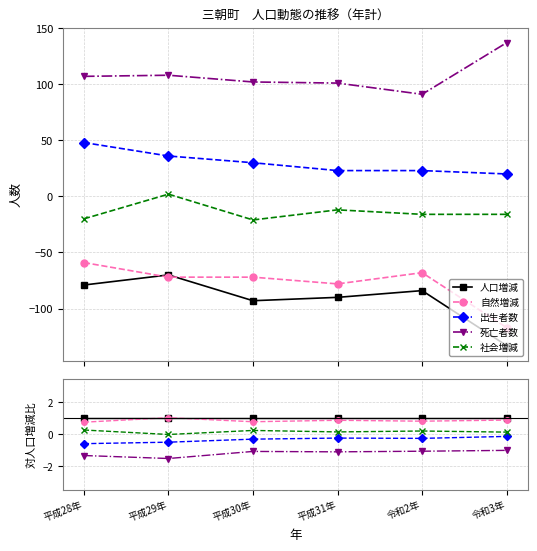

True or false: 自然増減 has a value of 1.1 at 令和2年.

False